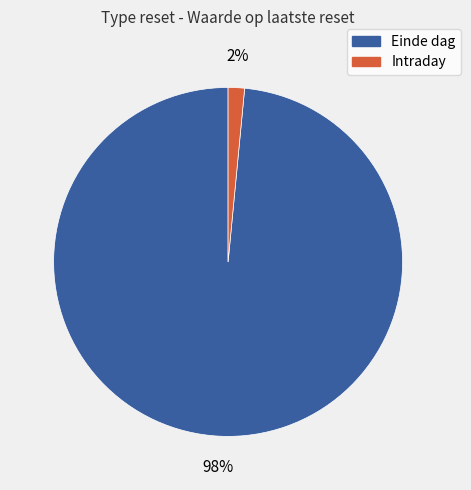

To the nearest percent, what is the average slice percentage?

50%